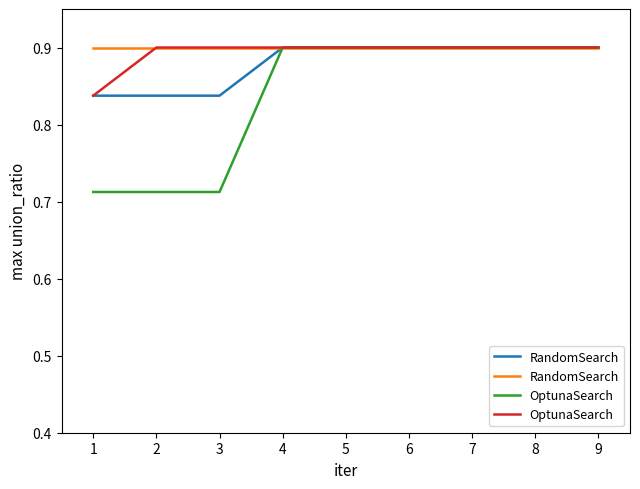

What are all the series names shown in the legend?

RandomSearch, OptunaSearch